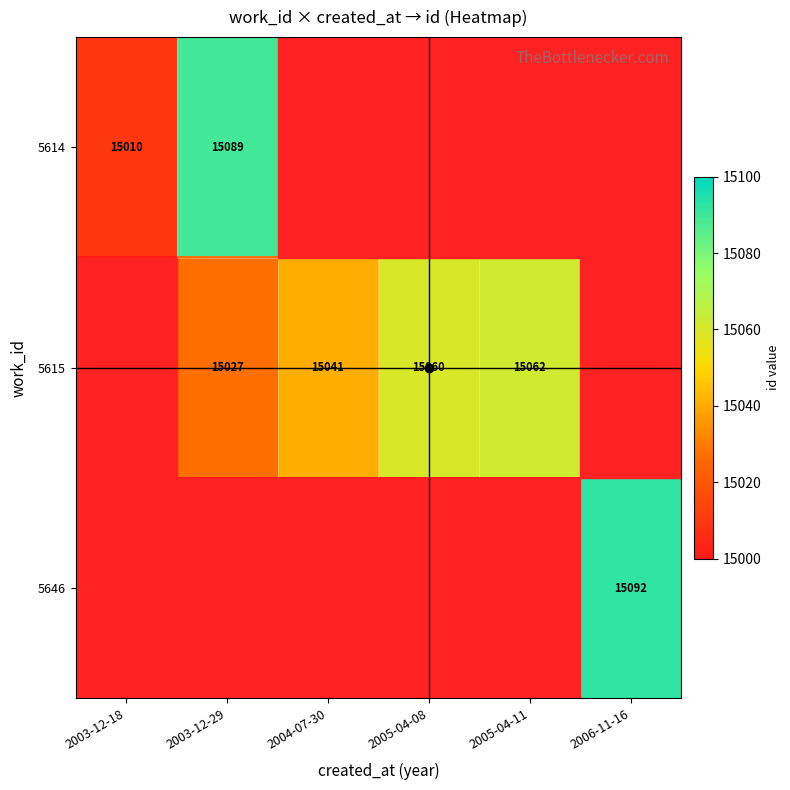

What is the difference between the 5646 values at 2003-12-29 and 2006-11-16?

92